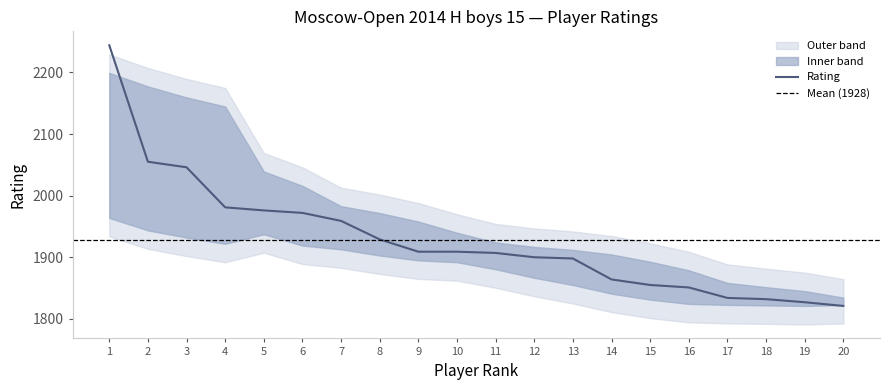

True or false: there are more than 0 points higher than both neighbors.

False